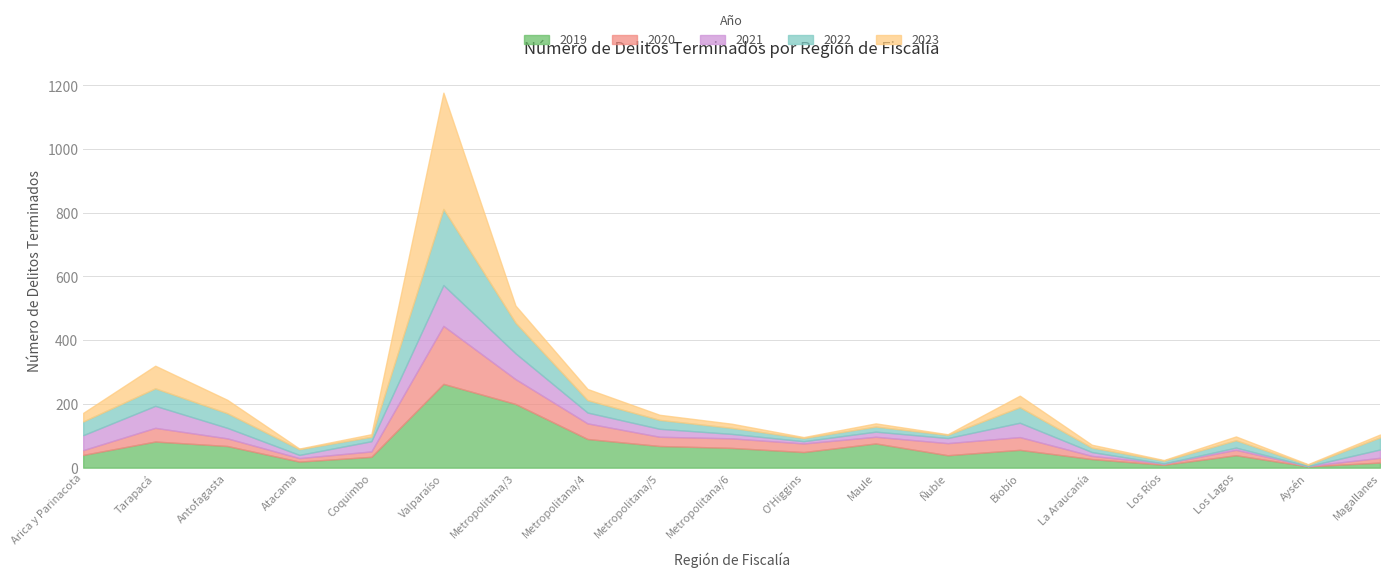

What is the label of the 13th point from the left?

Ñuble